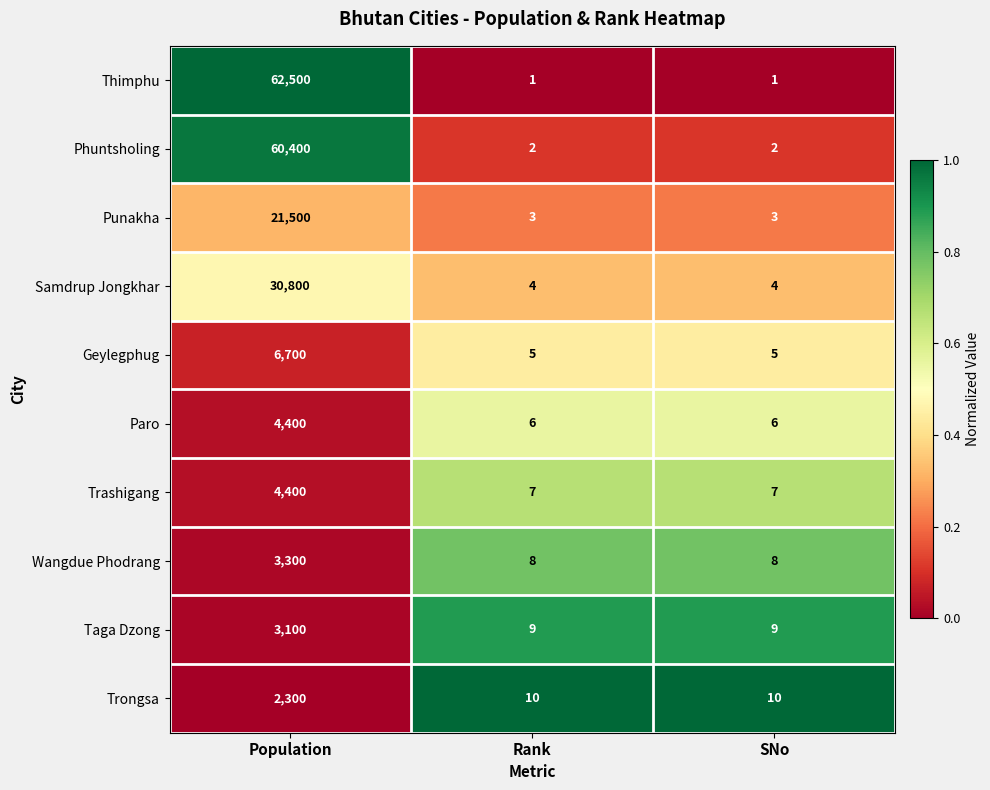

At which category is the sum across all series the highest?

Population